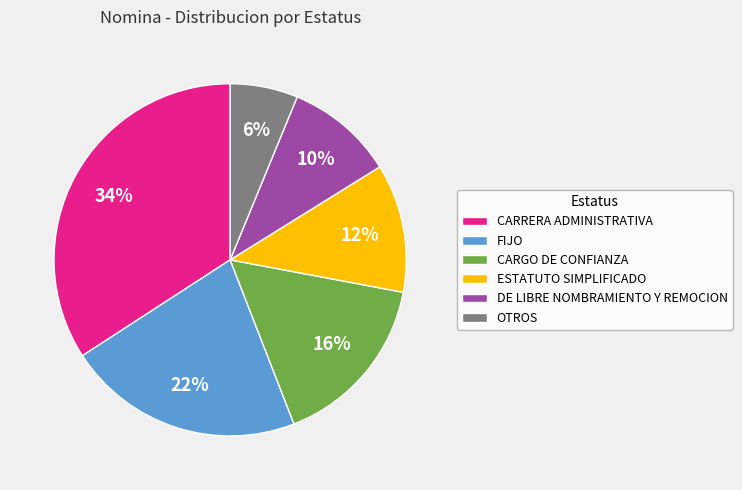

What is the ratio of the value at OTROS to the value at DE LIBRE NOMBRAMIENTO Y REMOCION?

0.6